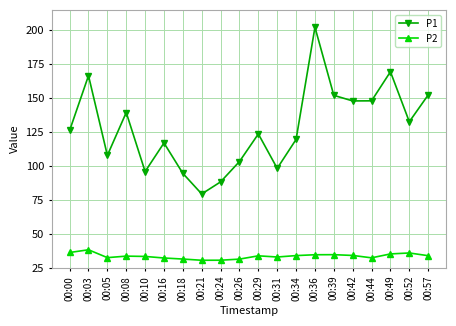

At 00:57, list the series in order from largest to smallest.

P1, P2